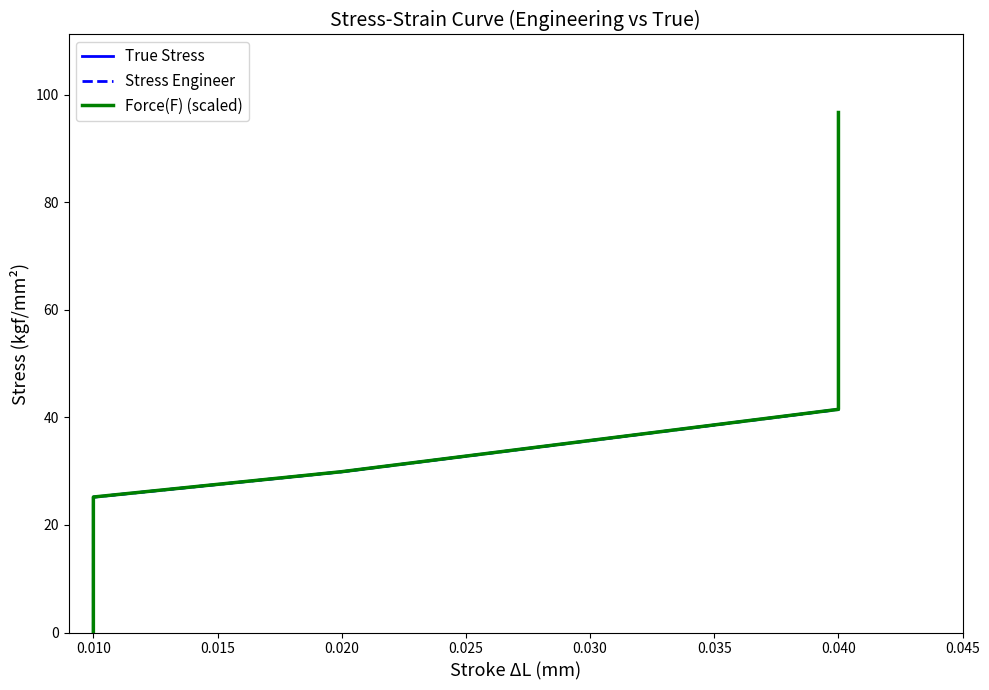

How many lines are shown in the chart?

3